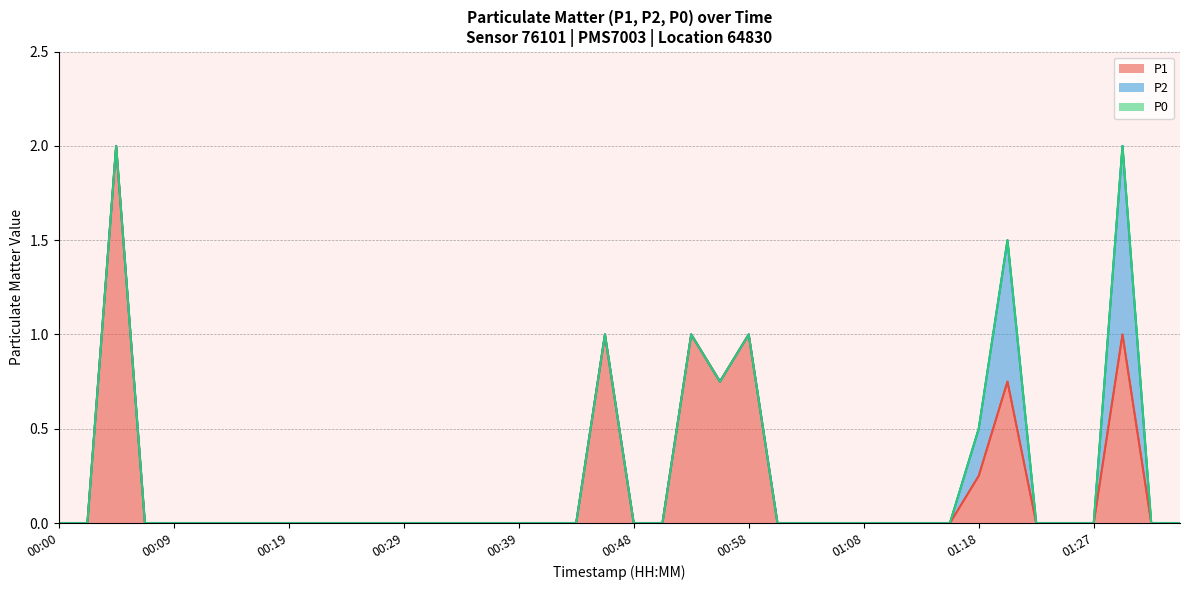

What is the label of the 12th point from the right?

01:08